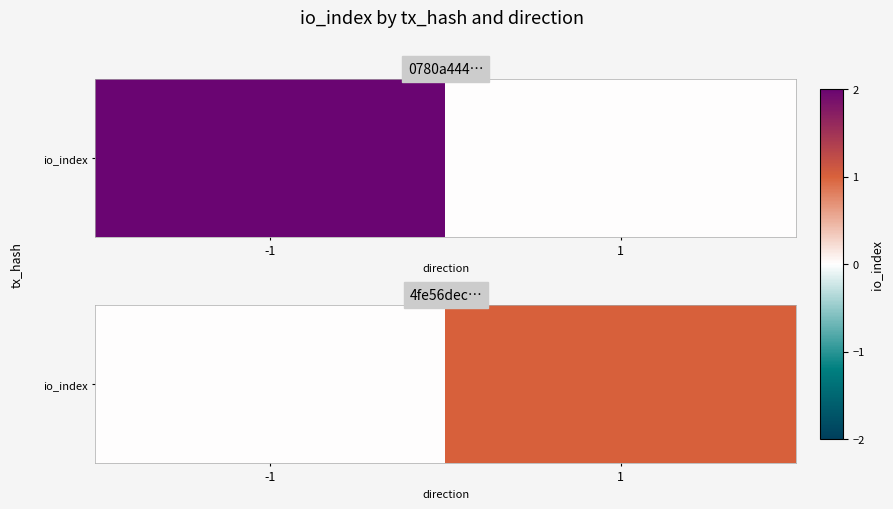

What is the difference between the maximum and minimum values?

1